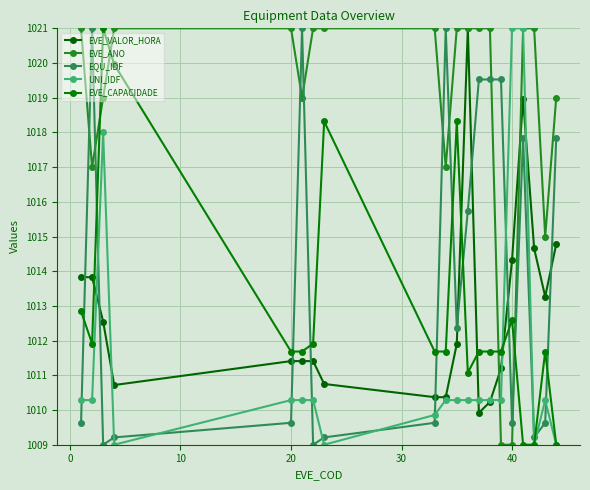

What is the value of the EVE_ANO point at the 11th from the left?

1021.0